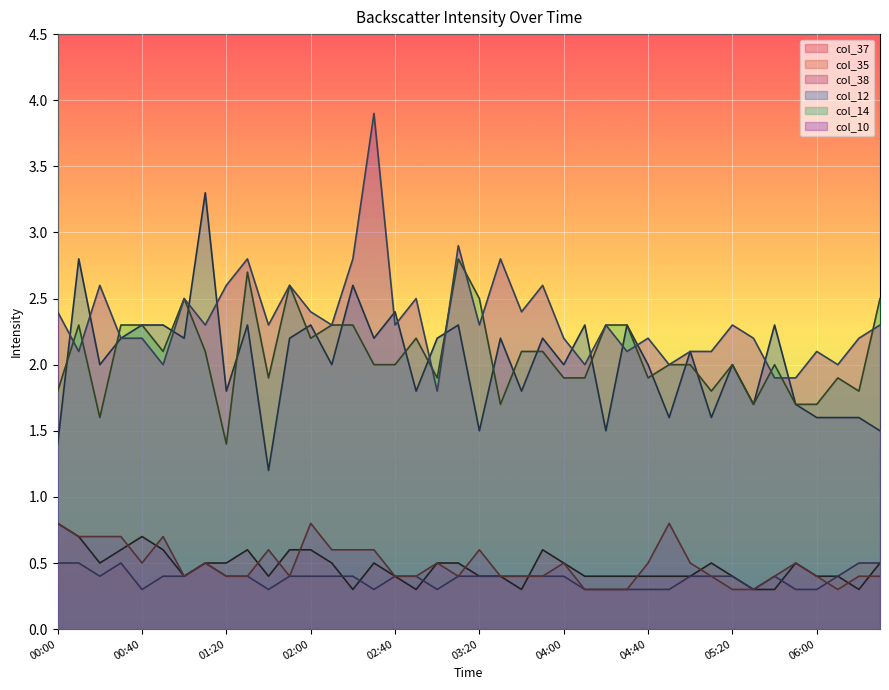

How many times do col_38 and col_37 cross each other?

11